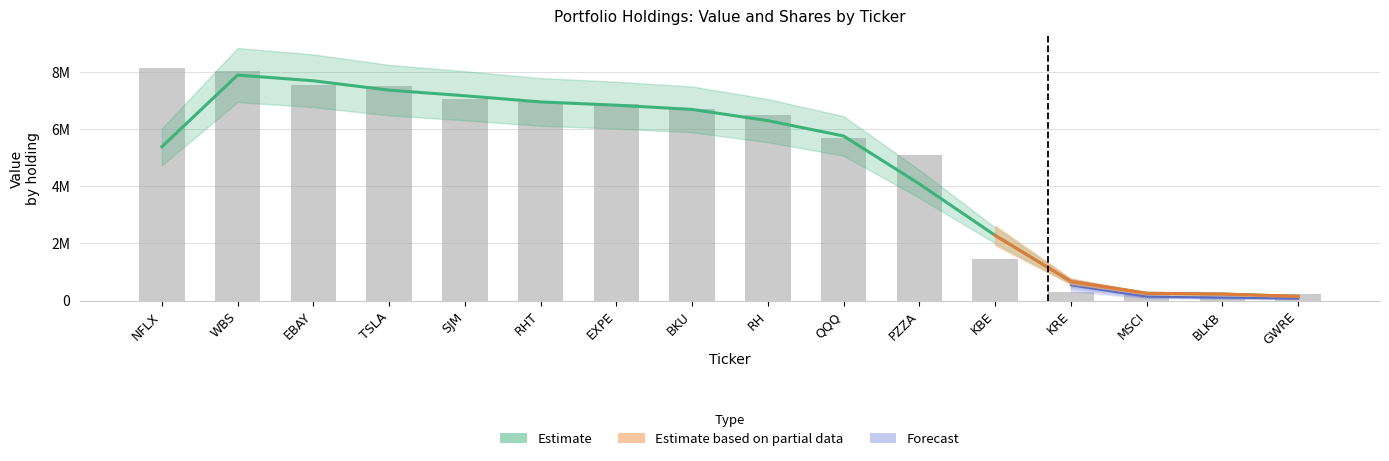

True or false: the data shows 9117972 at RH.

False